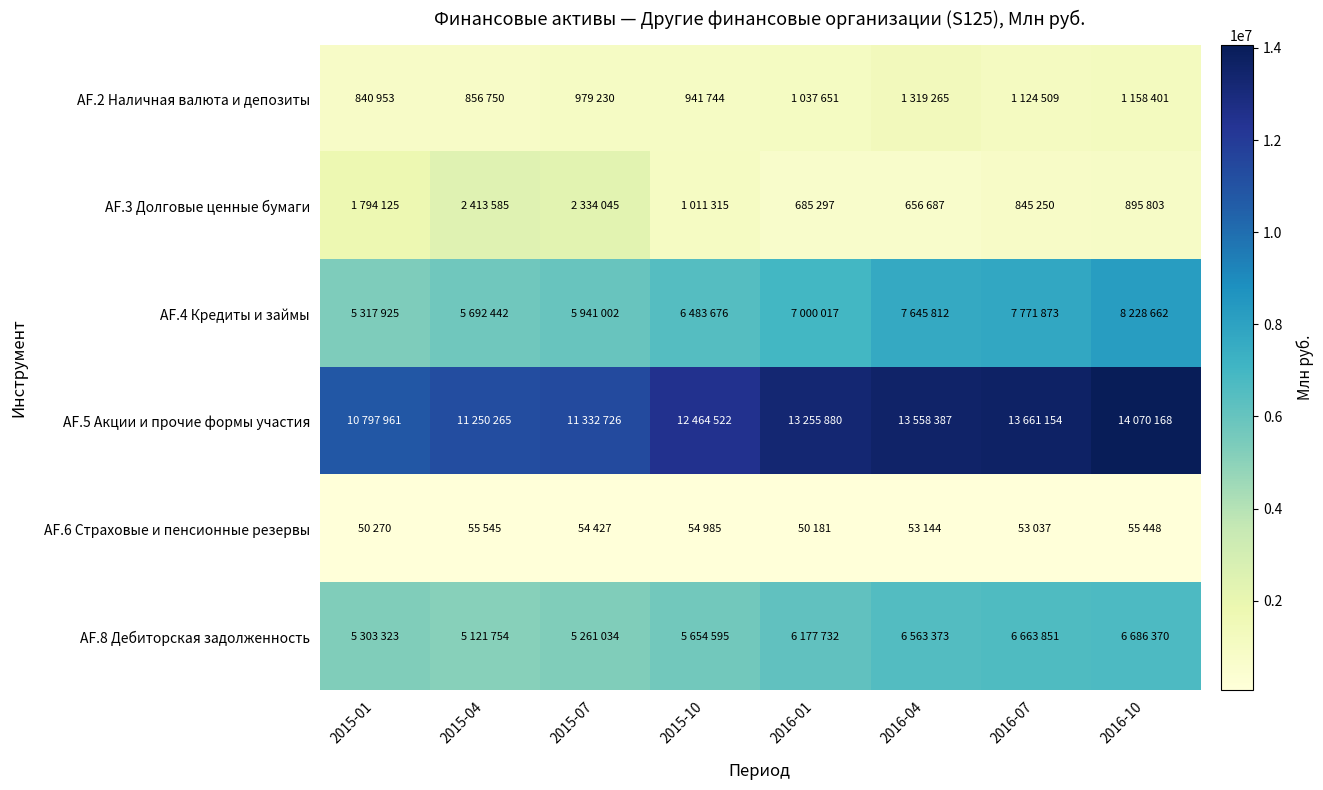

Reading left to right, extract all data points from this chart.

AF.2 Наличная валюта и депозиты: 2015-01=840953	2015-04=856750	2015-07=979230	2015-10=941744	2016-01=1037651	2016-04=1319265	2016-07=1124509	2016-10=1158401
AF.3 Долговые ценные бумаги: 2015-01=1794125	2015-04=2413585	2015-07=2334045	2015-10=1011315	2016-01=685297	2016-04=656687	2016-07=845250	2016-10=895803
AF.4 Кредиты и займы: 2015-01=5317925	2015-04=5692442	2015-07=5941002	2015-10=6483676	2016-01=7000017	2016-04=7645812	2016-07=7771873	2016-10=8228662
AF.5 Акции и прочие формы участия: 2015-01=10797961	2015-04=11250265	2015-07=11332726	2015-10=12464522	2016-01=13255880	2016-04=13558387	2016-07=13661154	2016-10=14070168
AF.6 Страховые и пенсионные резервы: 2015-01=50270	2015-04=55545	2015-07=54427	2015-10=54985	2016-01=50181	2016-04=53144	2016-07=53037	2016-10=55448
AF.8 Дебиторская задолженность: 2015-01=5303323	2015-04=5121754	2015-07=5261034	2015-10=5654595	2016-01=6177732	2016-04=6563373	2016-07=6663851	2016-10=6686370